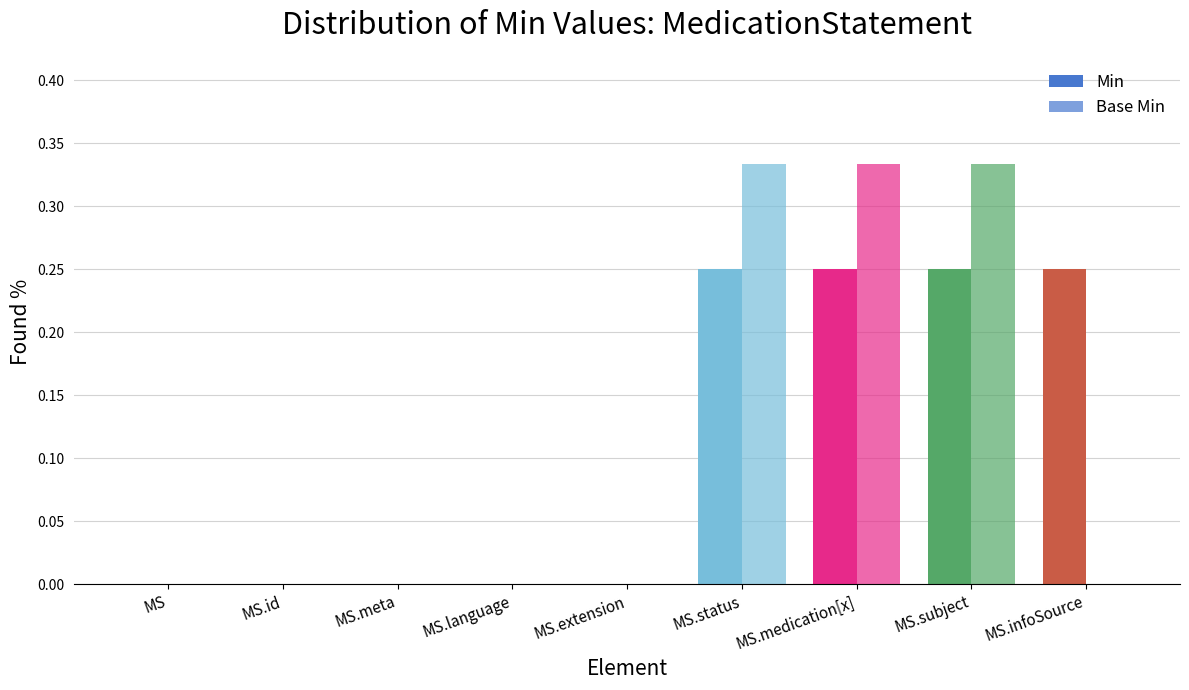

Reading right to left, what are all the values shown in this chart?

Min: 0.2	0.2	0.2	0.2	0.0	0.0	0.0	0.0	0.0
Base Min: 0.0	0.3	0.3	0.3	0.0	0.0	0.0	0.0	0.0